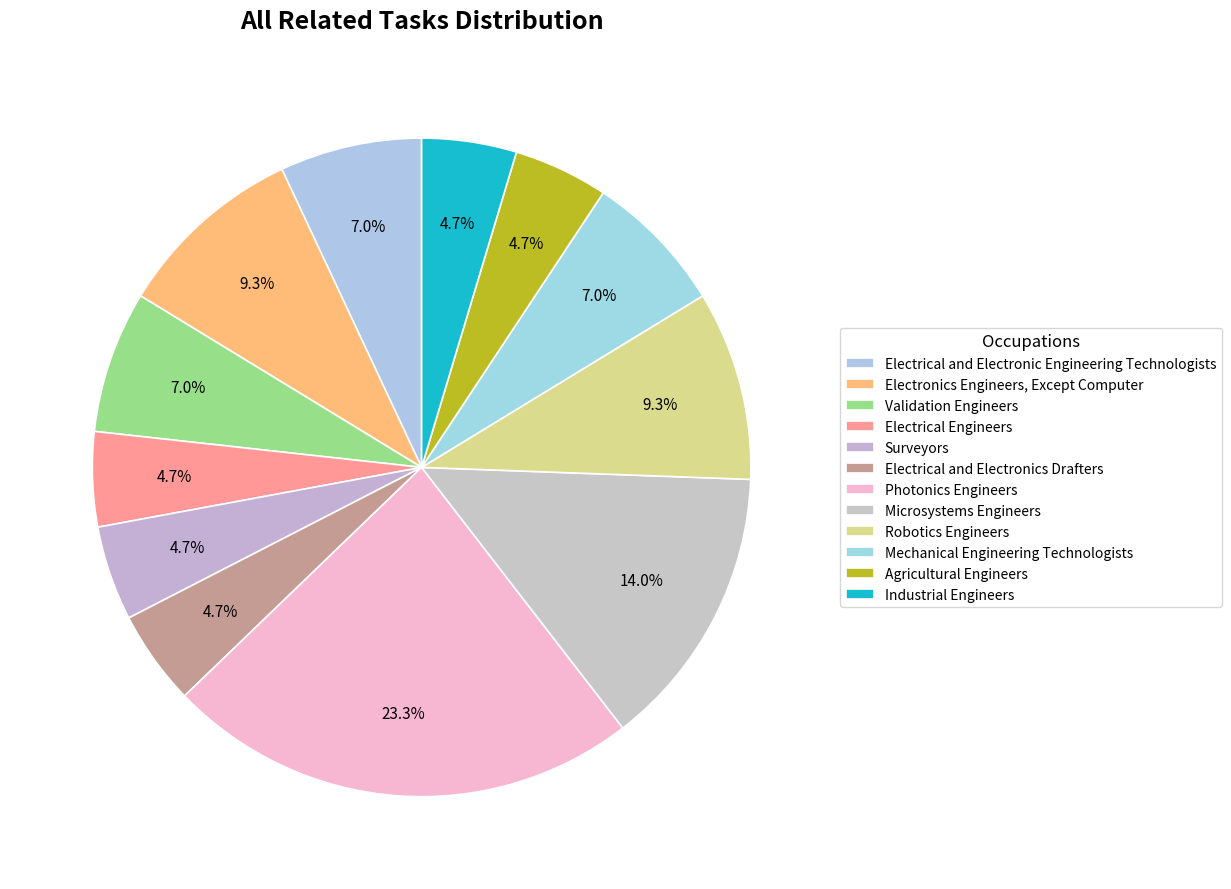

What percentage is NOT represented by Microsystems Engineers?

86.0%